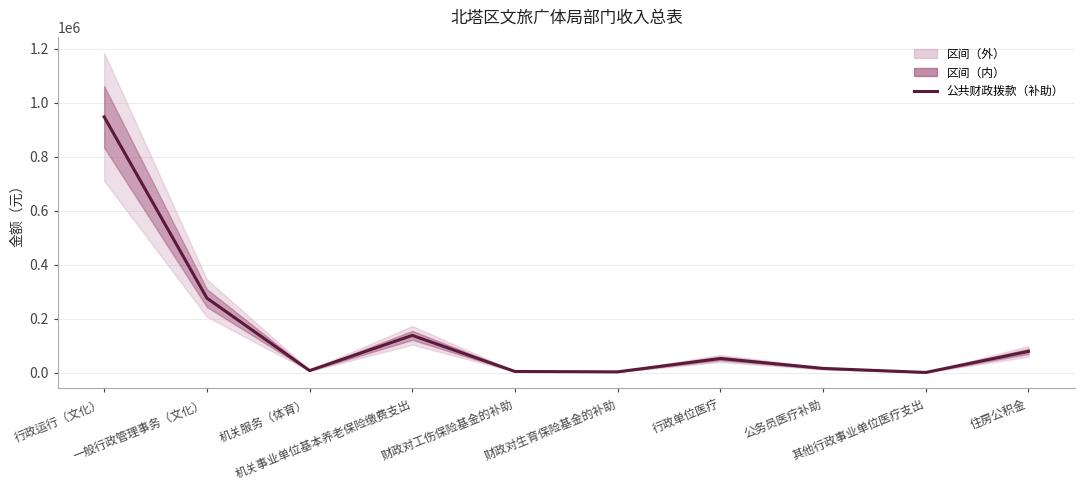

Read the value at 财政对工伤保险基金的补助, to the nearest 50.

4700